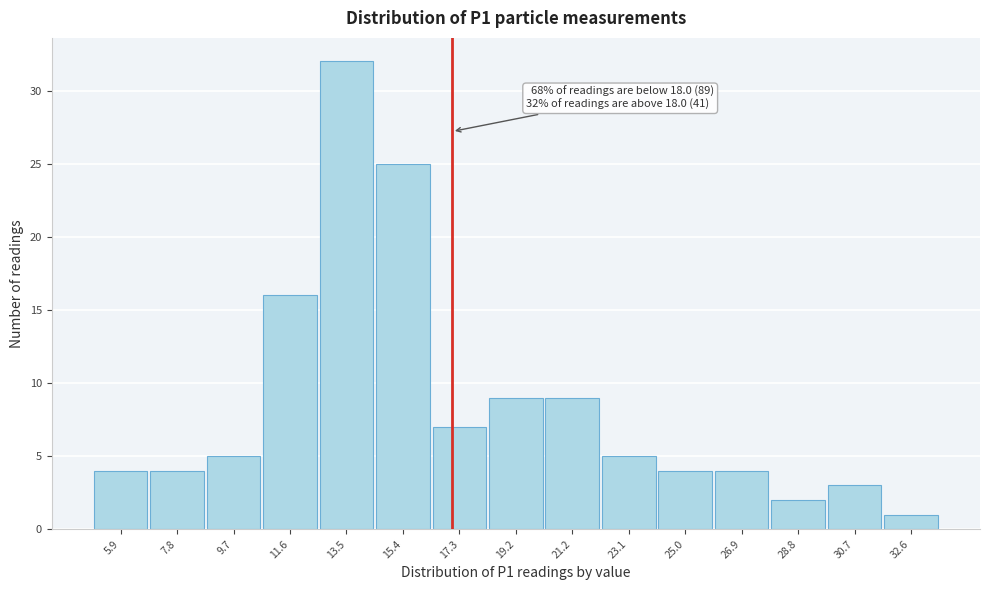

Reading right to left, transcribe all the data shown in this chart.

32.6=1	30.7=3	28.8=2	26.9=4	25.0=4	23.1=5	21.2=9	19.2=9	17.3=7	15.4=25	13.5=32	11.6=16	9.7=5	7.8=4	5.9=4